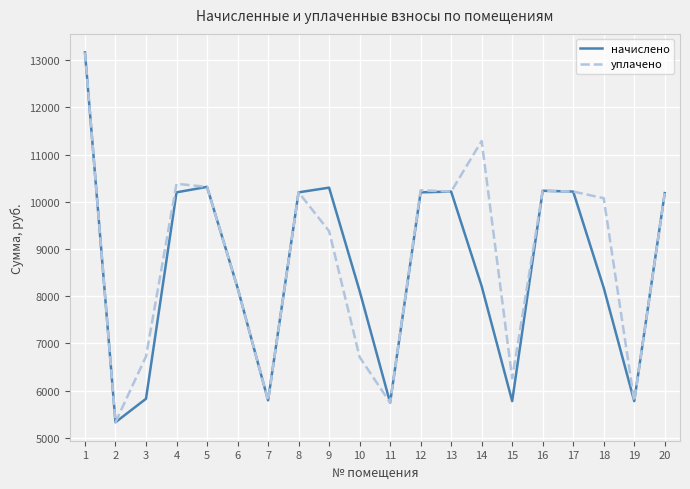

What is the sum of the начислено values at 16 and 15?

16013.5